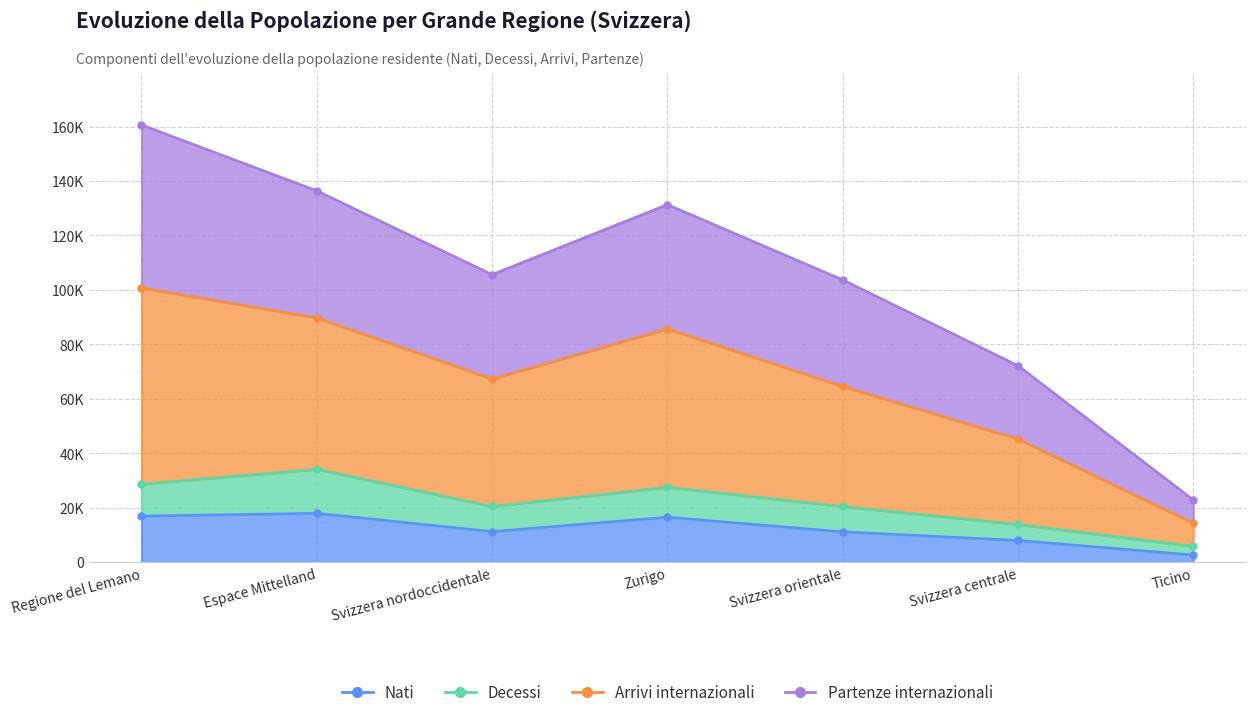

Between Regione del Lemano and Svizzera centrale, which series saw the biggest shift?

Arrivi internazionali